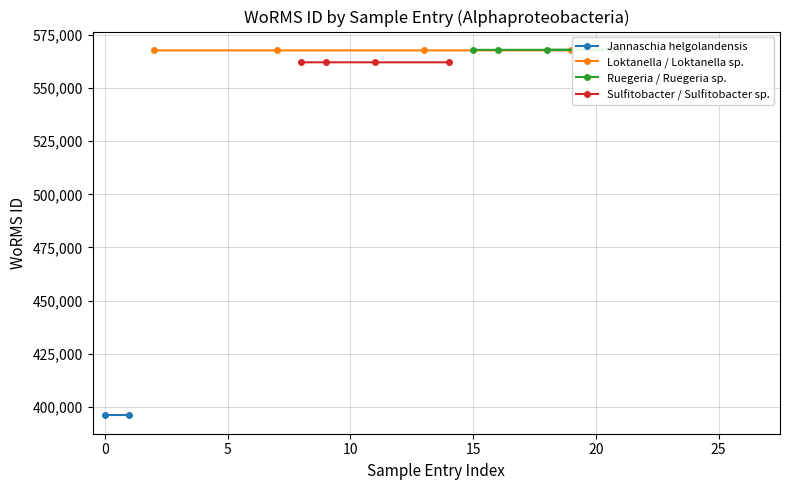

What is the value of the Loktanella / Loktanella sp. point at the 3rd from the left?

567691